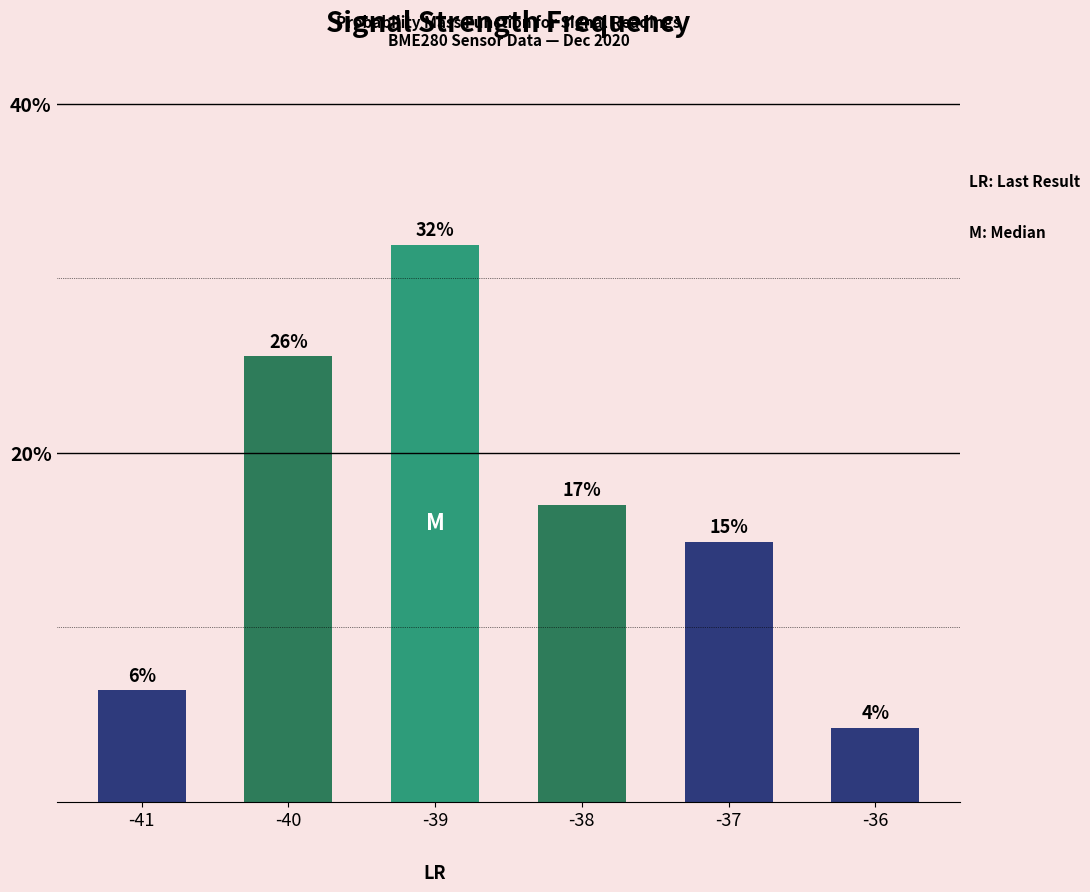

Which label corresponds to the smallest value in the chart?

-36